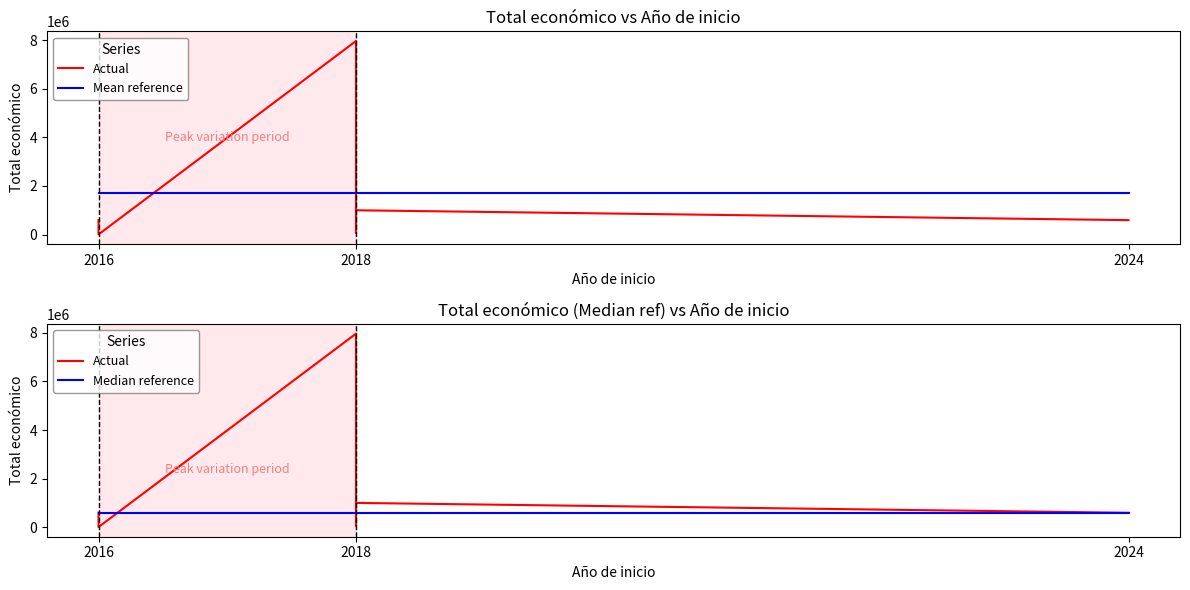

Is the value of Mean reference at 2018 greater than the value of Median reference at 2016?

Yes